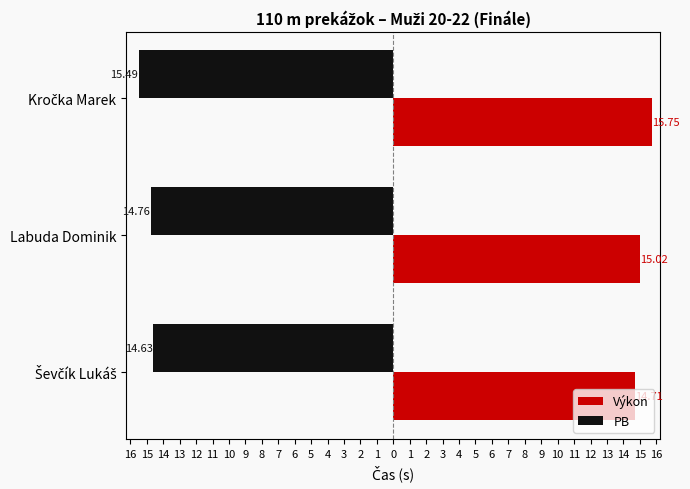

What is the value of the Výkon bar at the 3rd from the left?

15.8